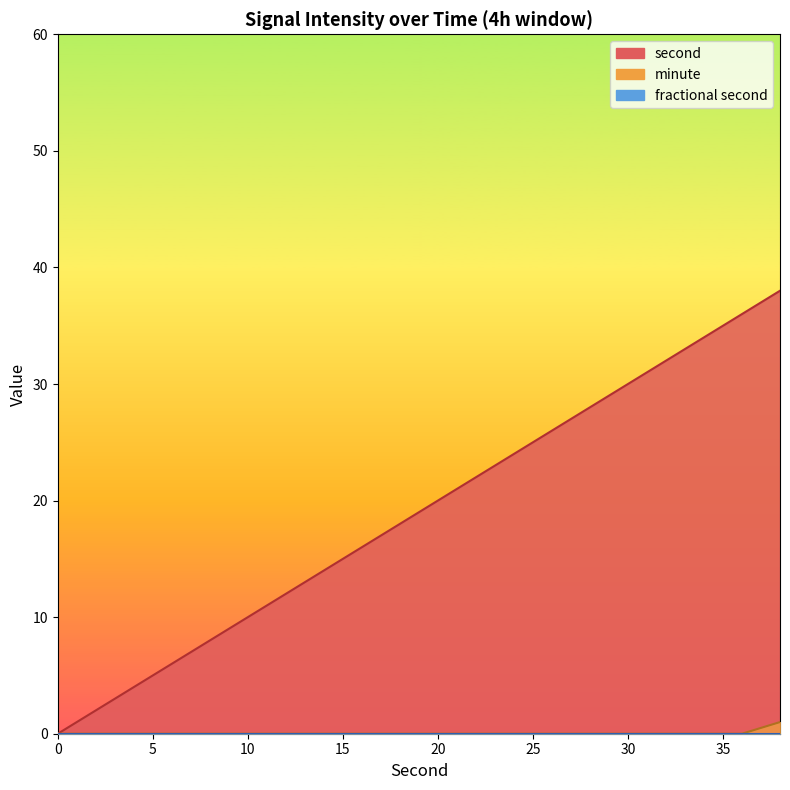

What is the greatest value displayed?

38